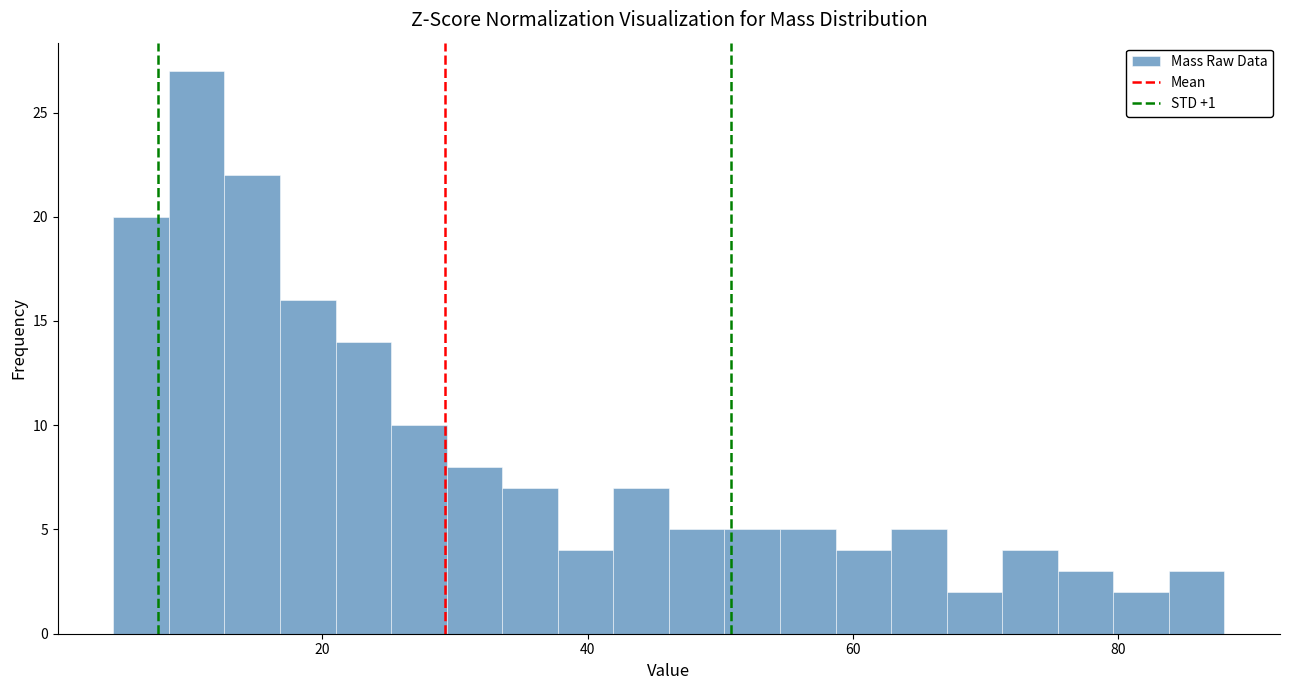

Around what value on the x-axis is the tallest bar? Give the approximate position of its centre, as read against the axis.

10